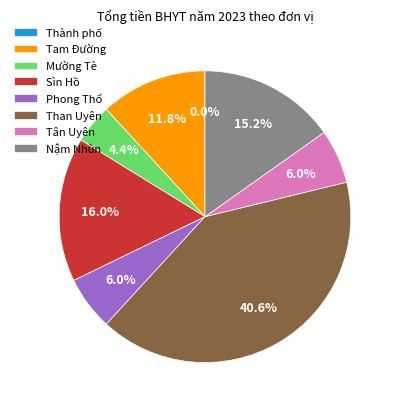

True or false: Tân Uyên accounts for 6% of the total.

True